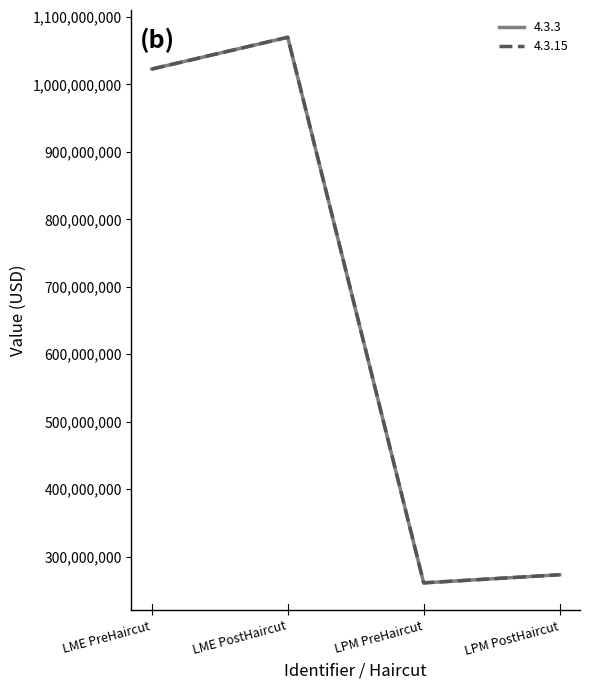

At which category is the sum across all series the highest?

LME PostHaircut